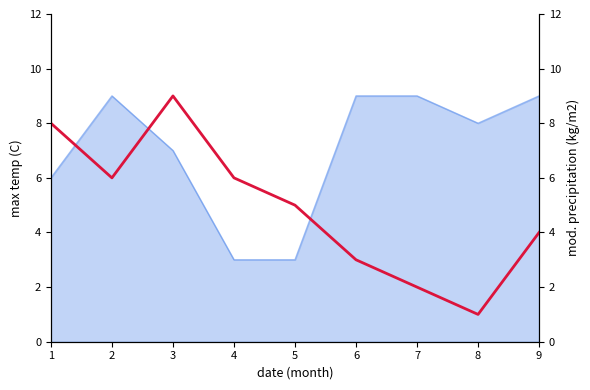

How many values are between 3 and 6?

5